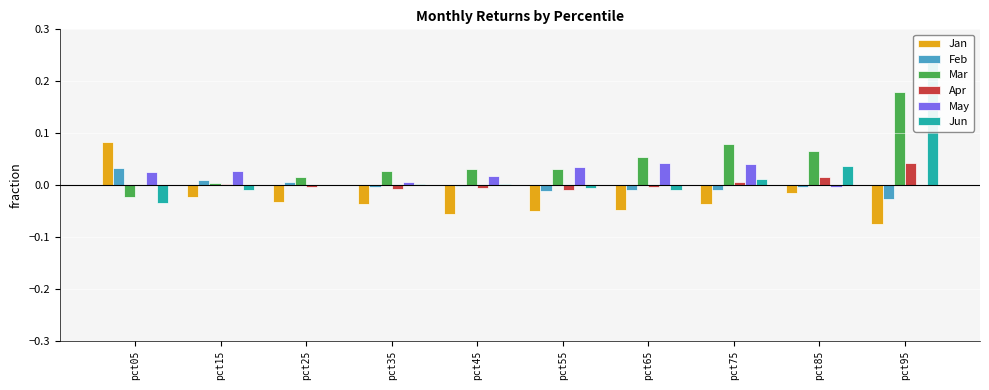

What is the difference between the highest and lowest values at pct95?

0.3